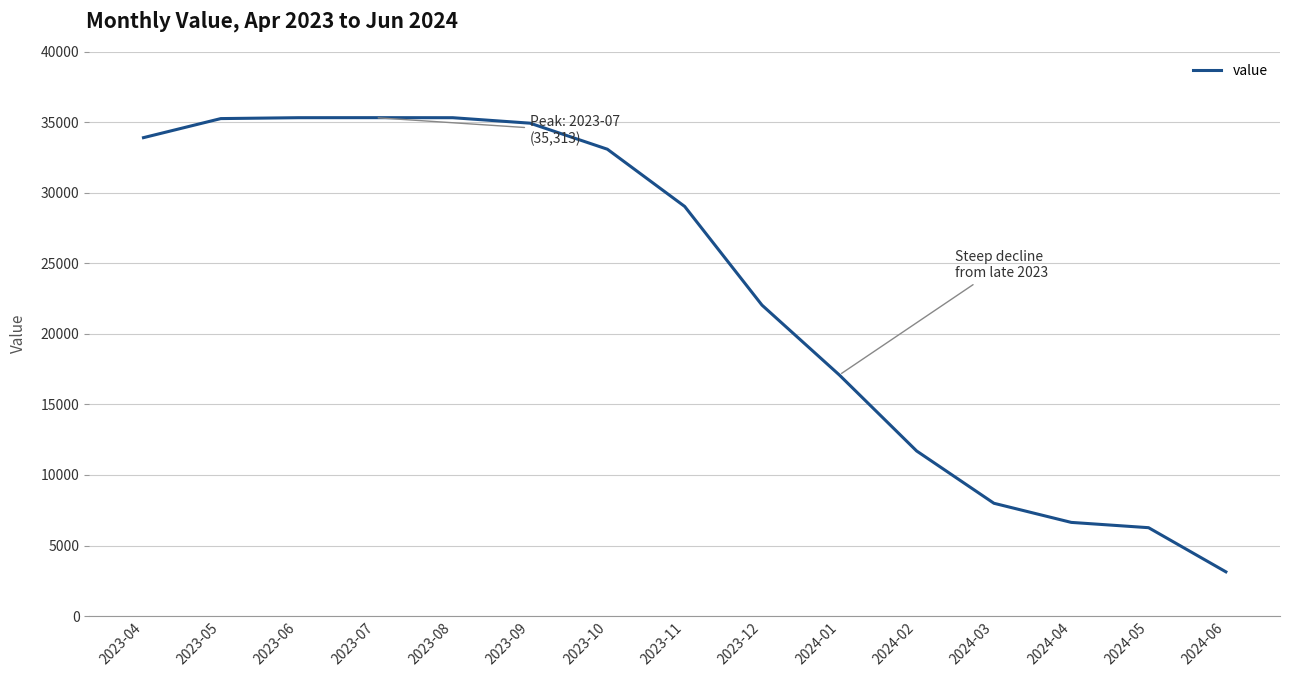

What is the approximate value at 2024-02, to the nearest 10?

11700